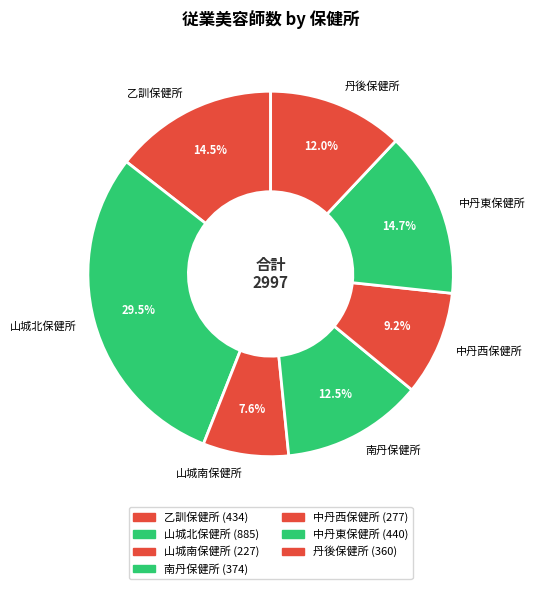

To the nearest percent, what is the difference between the largest and smallest slice percentages?

22%